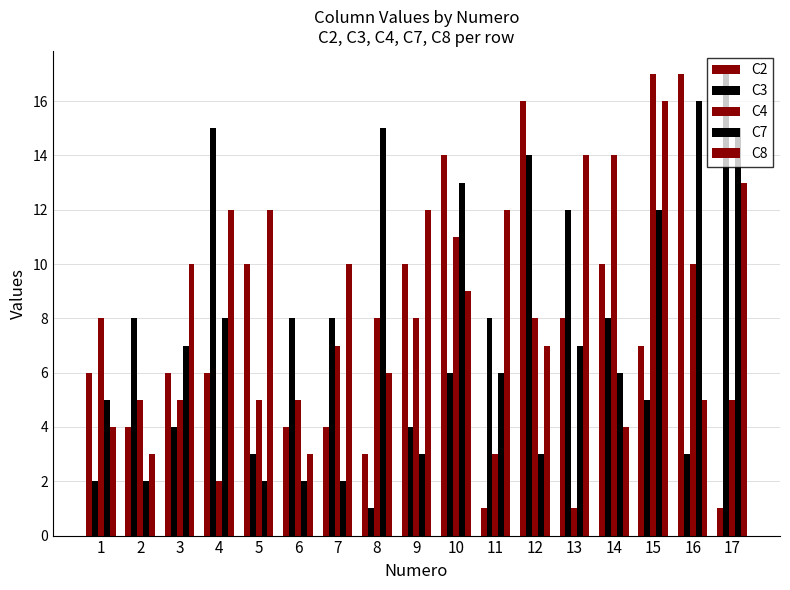

Which series has the largest range (max minus min)?

C2